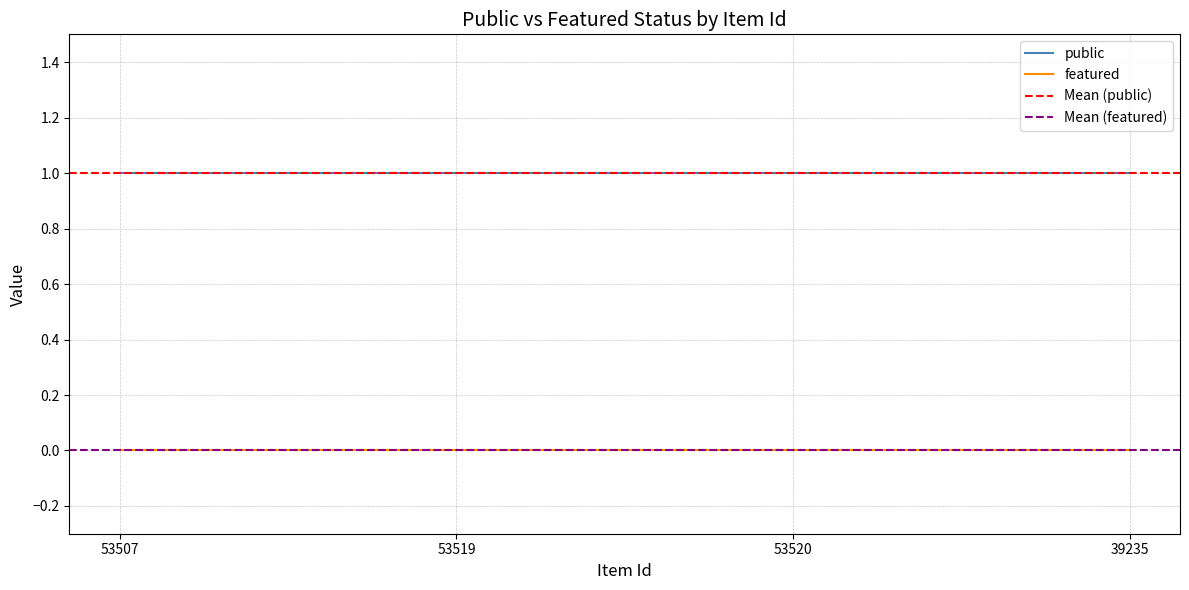

True or false: featured and public intersect in this chart.

False